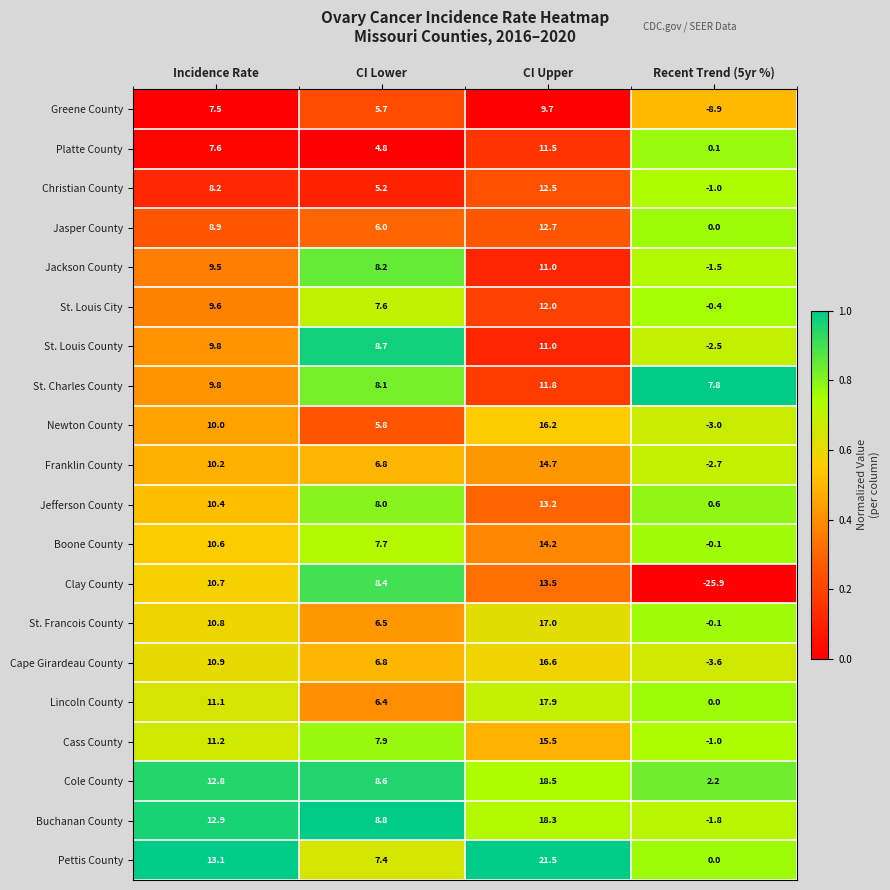

What is the maximum value shown in the chart?

21.5